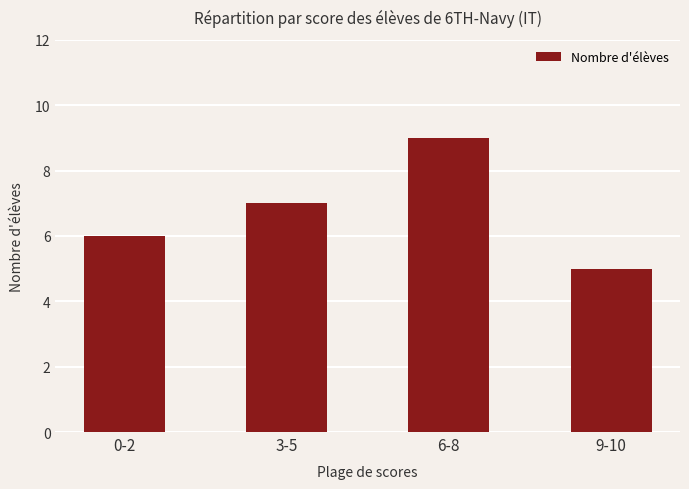

What is the approximate value at 3-5?

7